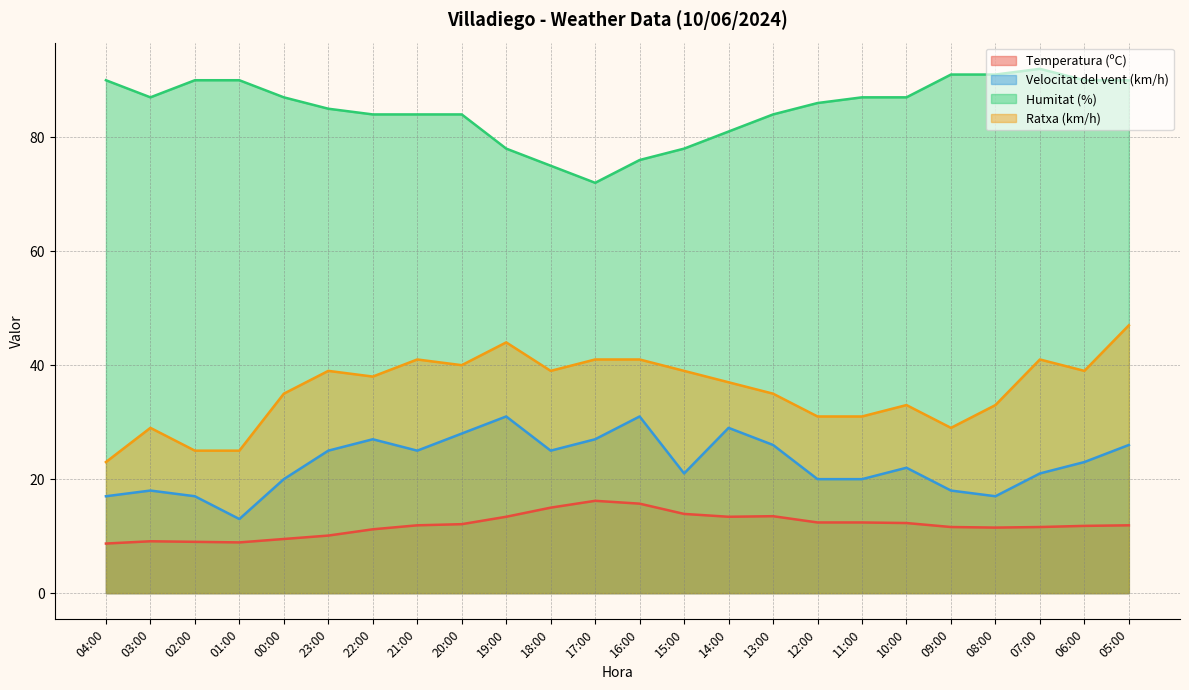

How many data points in Ratxa (km/h) are above 38?

11